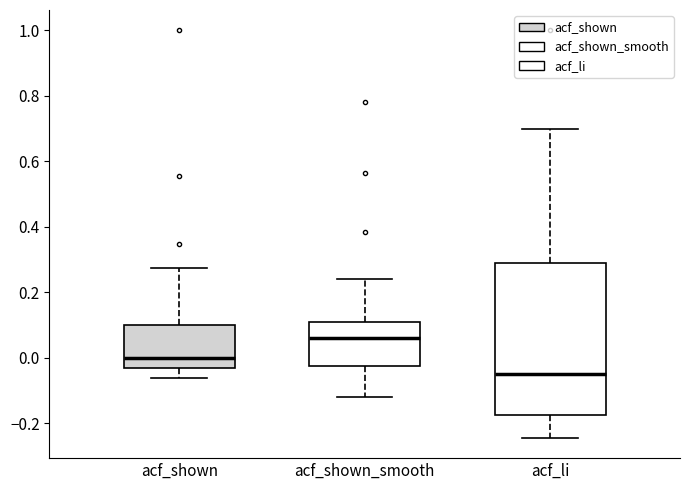

Reading left to right, read every box against the y-axis: the position of its median line, the range the box covers, and the ends of its whiskers. The values are not printed on the chart, so give them approximately, as read against the axis.

acf_shown: median 0.00, box -0.04 to 0.10, whiskers -0.06 to 0.28
acf_shown_smooth: median 0.06, box -0.02 to 0.10, whiskers -0.12 to 0.24
acf_li: median -0.04, box -0.18 to 0.28, whiskers -0.24 to 0.70